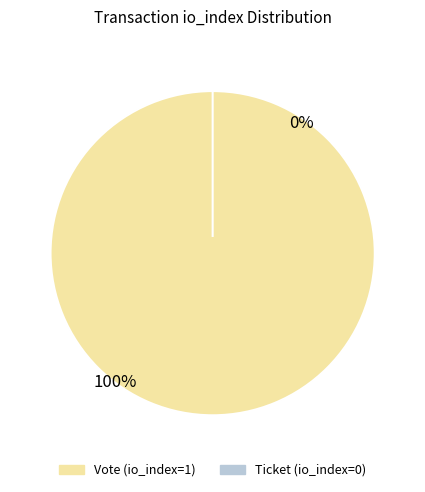

Rank the categories by value from lowest to highest.

Ticket (io_index=0), Vote (io_index=1)